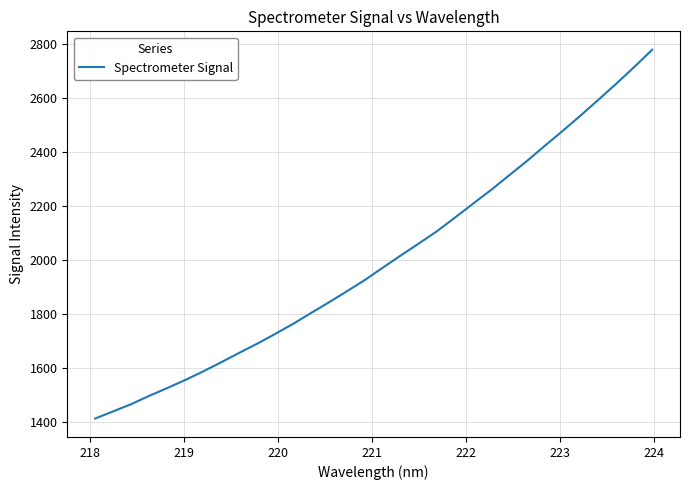

What is the difference between the maximum and second lowest values?

1337.8